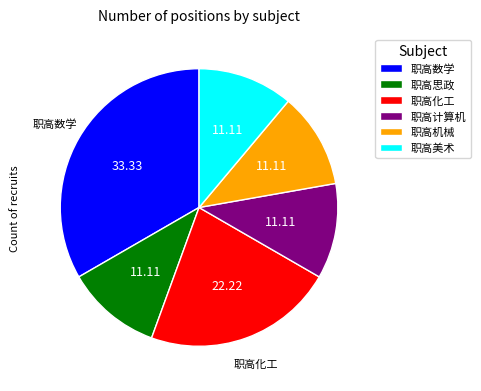

Does 职高化工 account for over 50% of the chart?

No